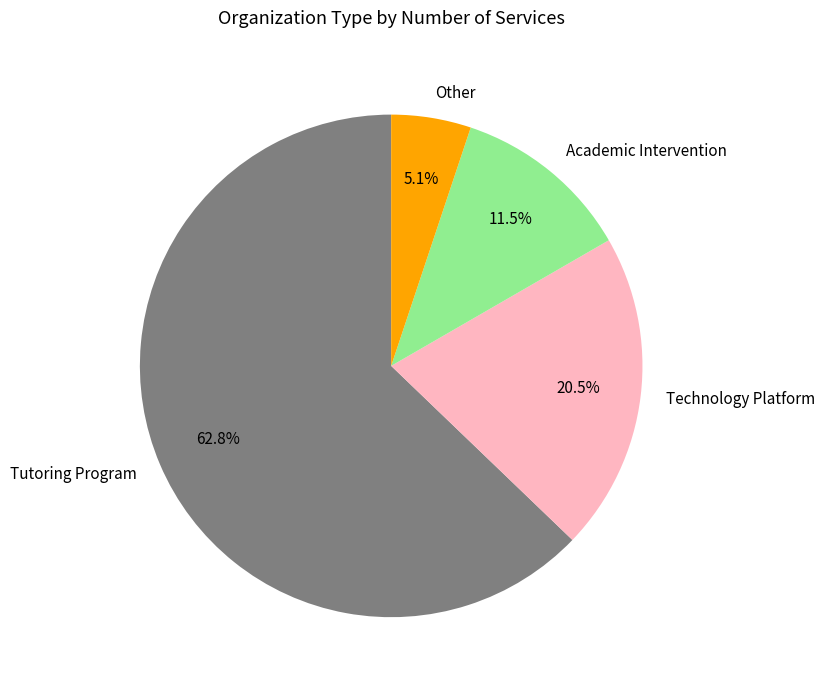

To the nearest percent, what is the average slice percentage?

25%